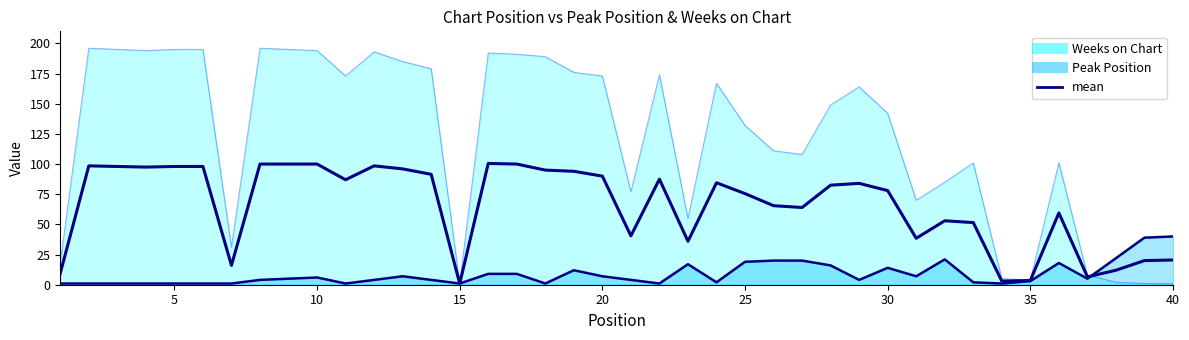

What is the difference between the second highest and second lowest values?

97.0